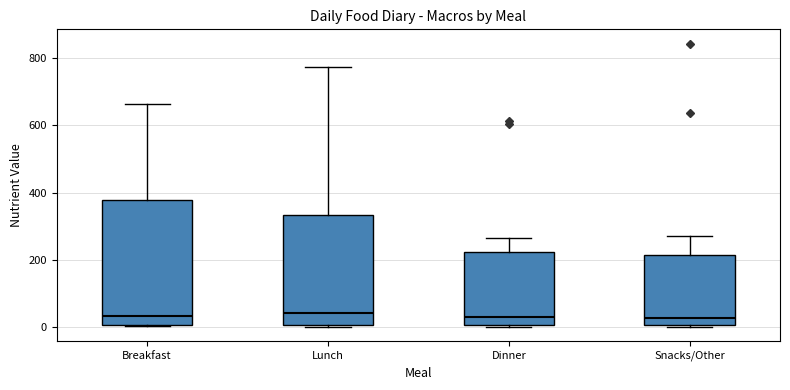

Reading left to right, read every box against the y-axis: the position of its median line, the range the box covers, and the ends of its whiskers. The values are not printed on the chart, so give them approximately, as read against the axis.

Breakfast: median 40, box 0 to 380, whiskers 0 to 660
Lunch: median 40, box 0 to 340, whiskers 0 to 780
Dinner: median 20, box 0 to 220, whiskers 0 to 260
Snacks/Other: median 20, box 0 to 220, whiskers 0 (just below the box's lower edge) to 280